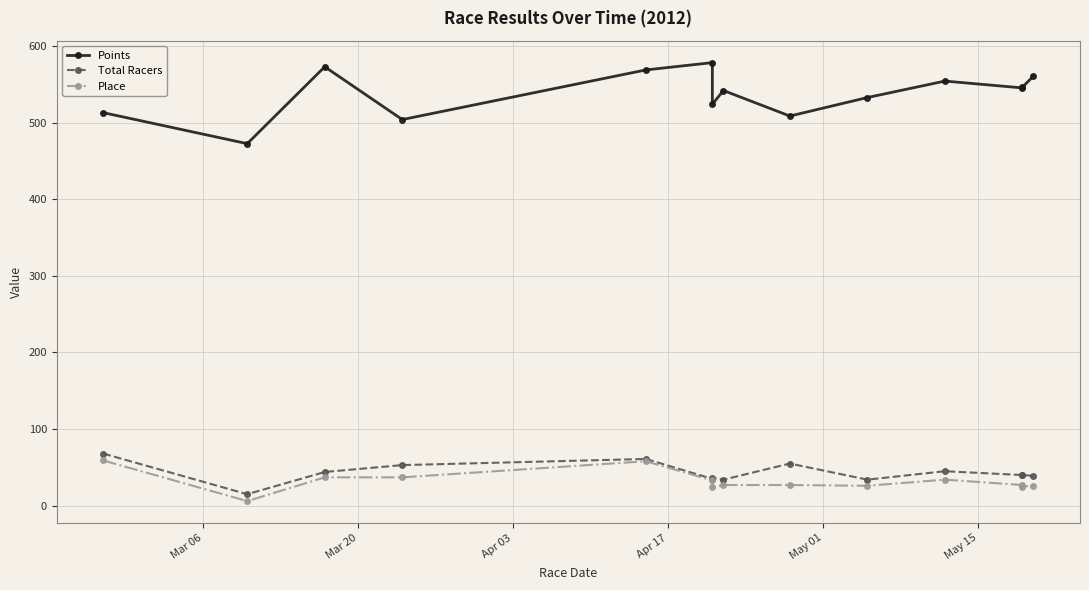

True or false: Place has a value of 12.4 at 6.

False